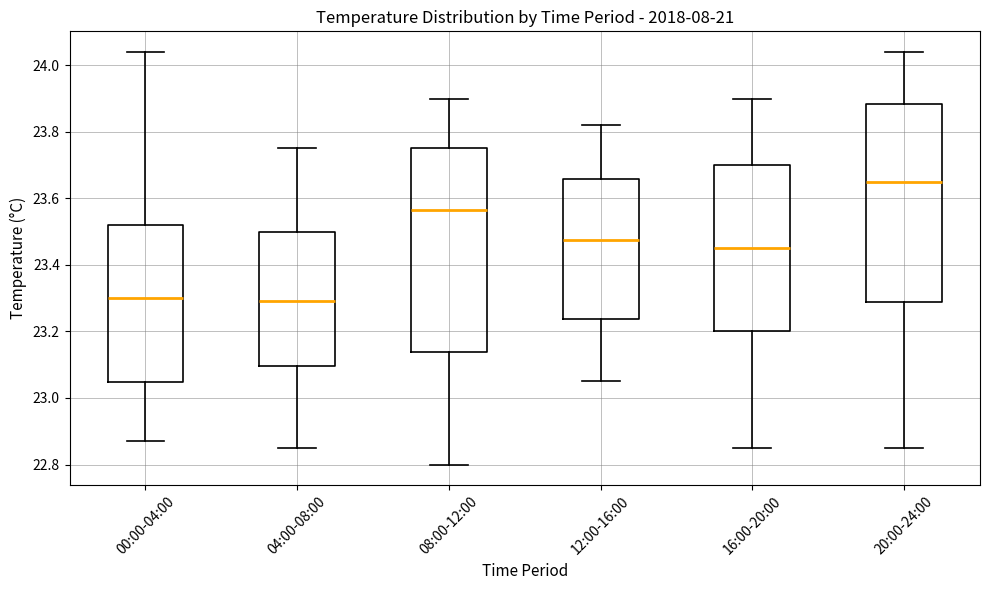

Which box's median line is the highest?

20:00-24:00